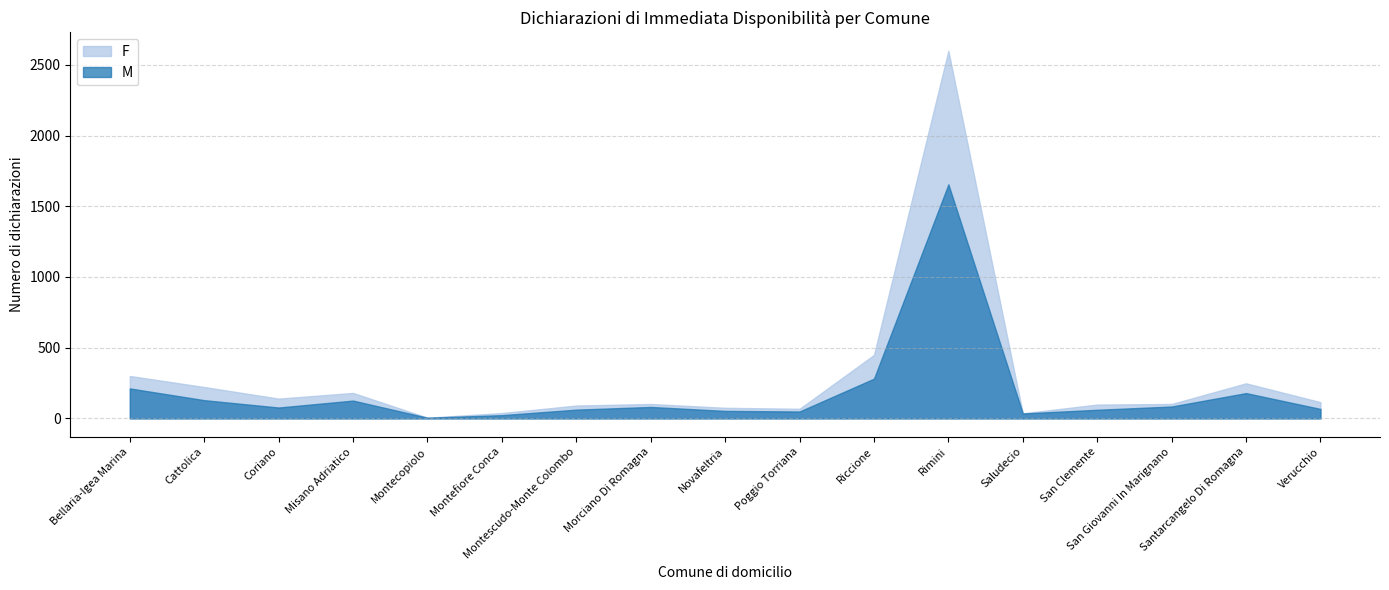

How many distinct data groups are displayed?

2